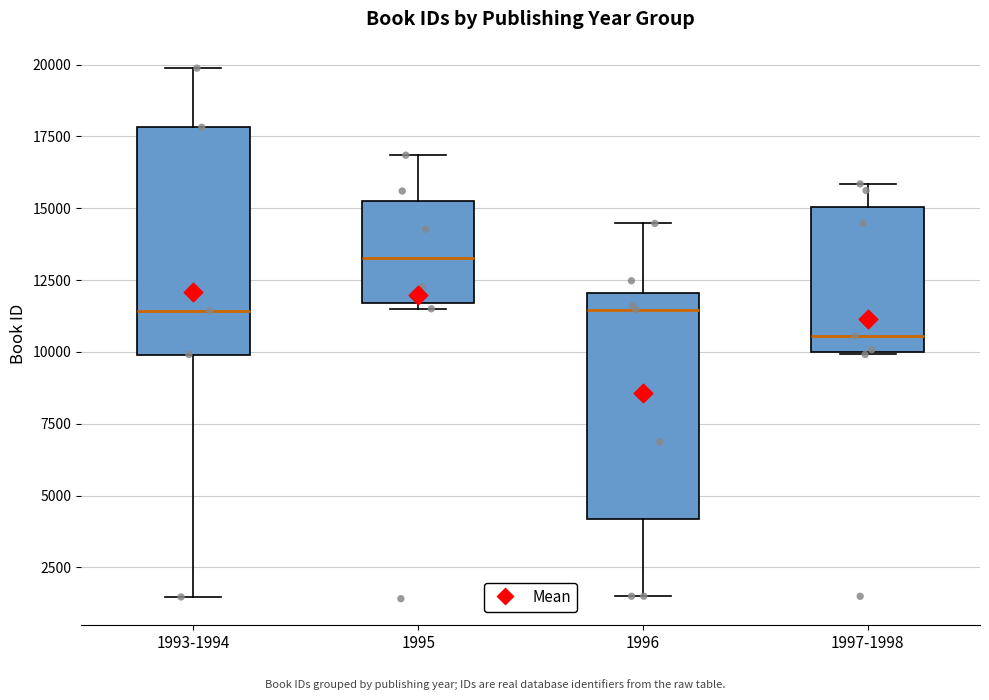

Where does the lower whisker of the box for 1993-1994 end on the y-axis? The values are not printed on the chart, so give them approximately, as read against the axis.

1500